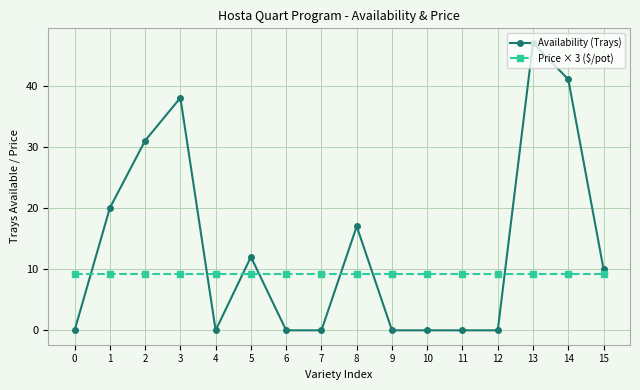

How many lines are shown in the chart?

2